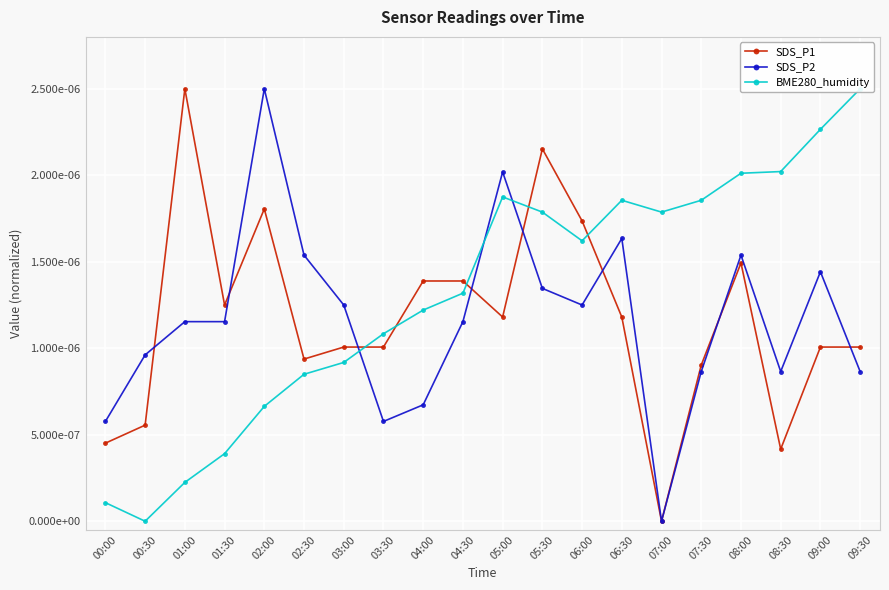

Where do SDS_P2 and SDS_P1 first cross each other?

00:30 and 01:00